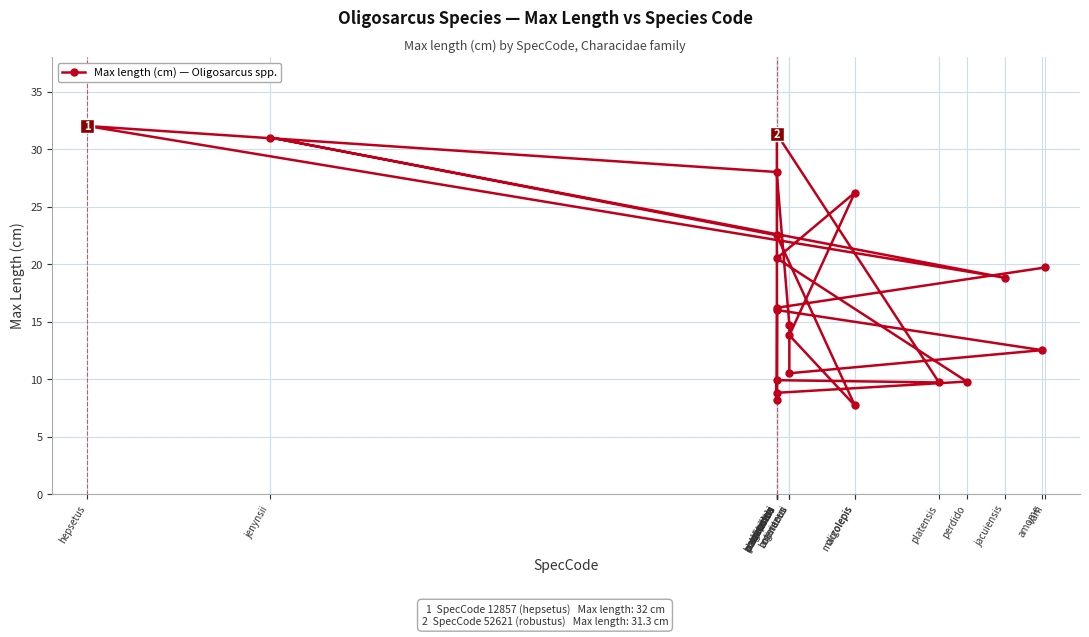

List the labels in order of value, largest first.

hepsetus, robustus, jenynsii, brevioris, oligolepis, longirostris, paranensis, varii, jacuiensis, solitarius, acutirostris, bolivianus, menezesi, amome, argenteus, planaltinae, perdido, platensis, pintoi, schindleri, macrolepis